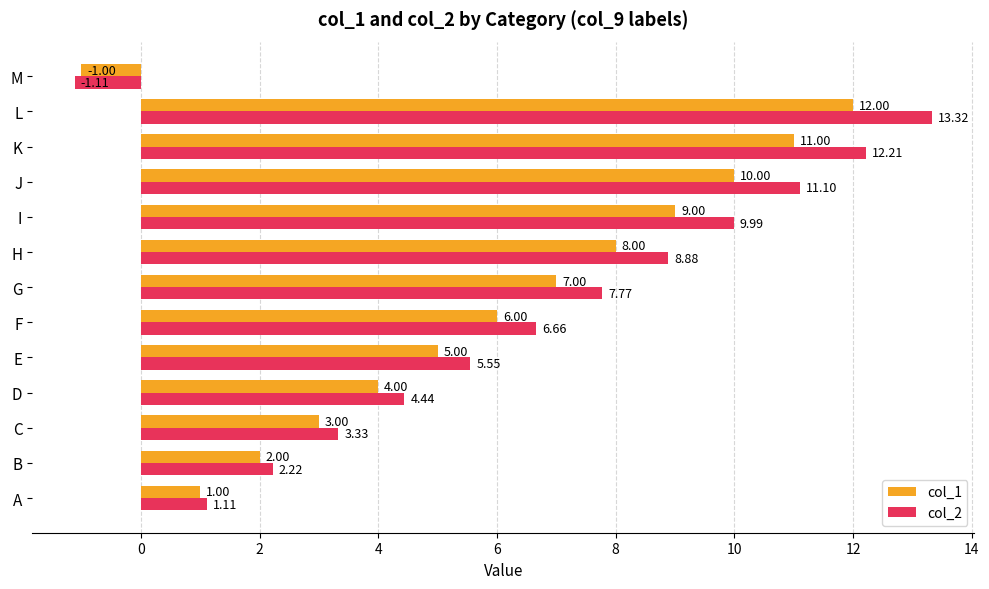

Rank the series by their average value, from highest to lowest.

col_2, col_1